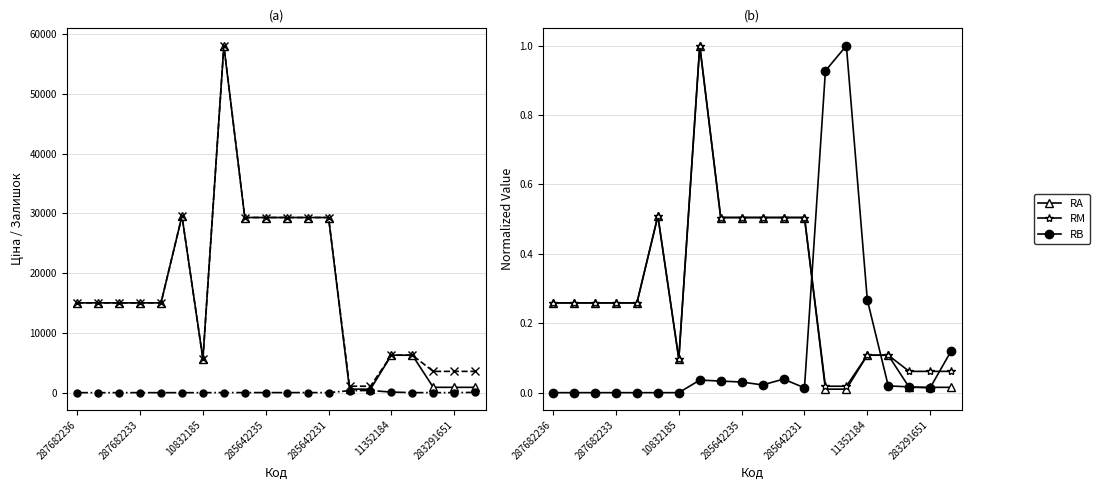

True or false: RA has more than 0 interior local peaks.

True